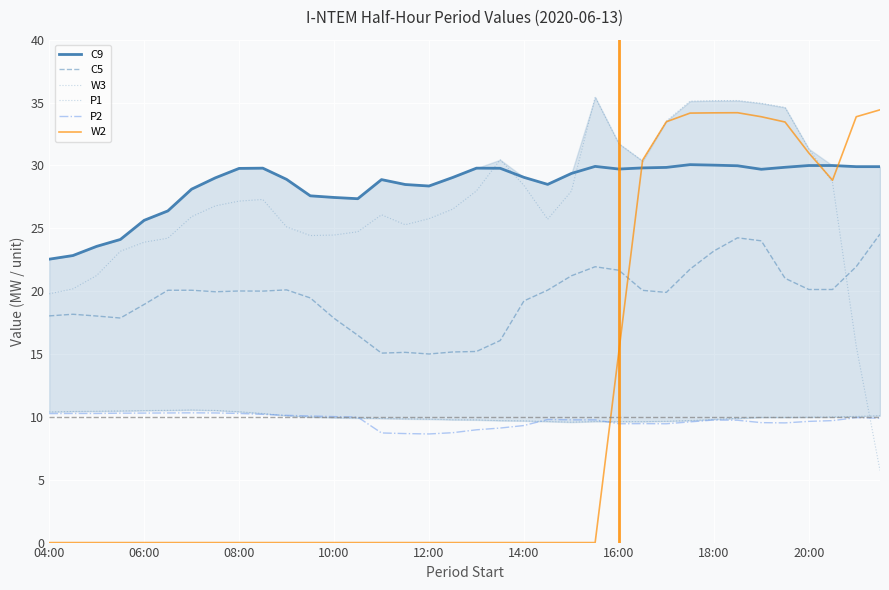

What is the difference between the second highest and second lowest values in the W3 series?

19.5